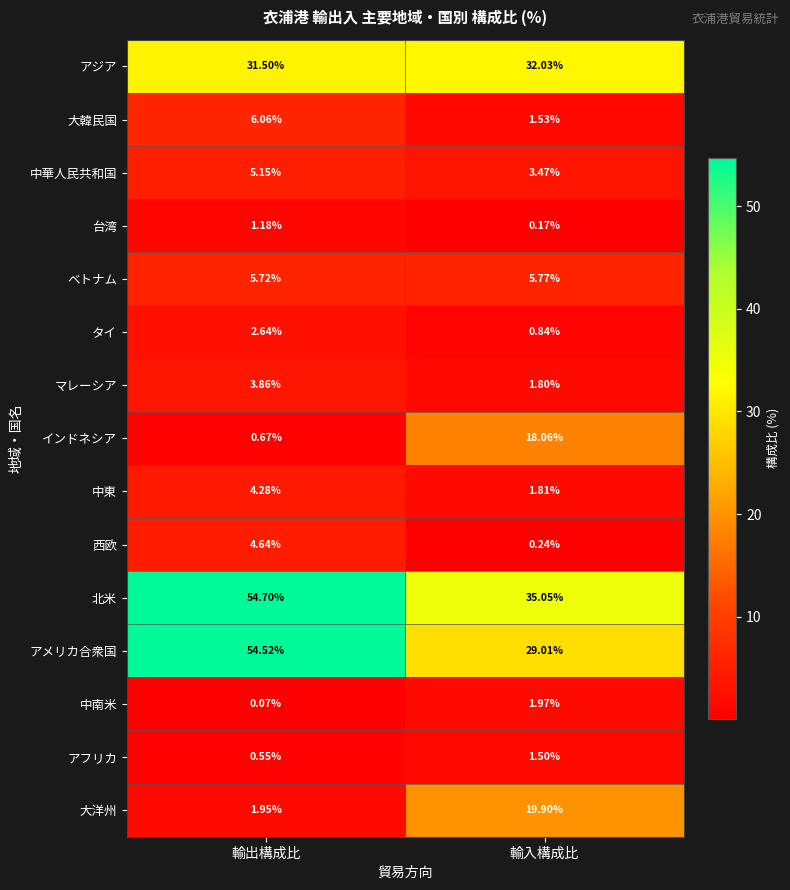

At which label is インドネシア closest to 9?

輸出構成比